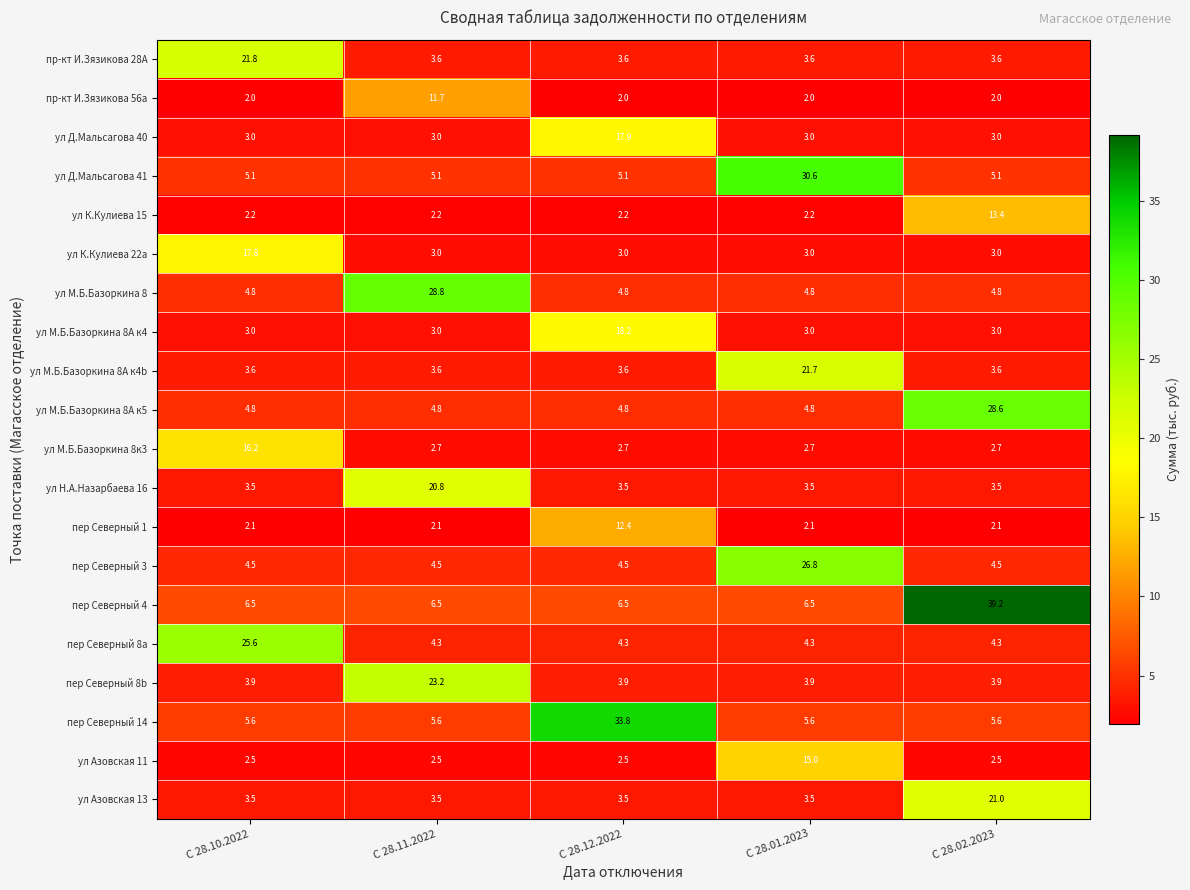

The ул М.Б.Базоркина 8А к5 series shows 8.3 at С 28.11.2022. True or false?

False